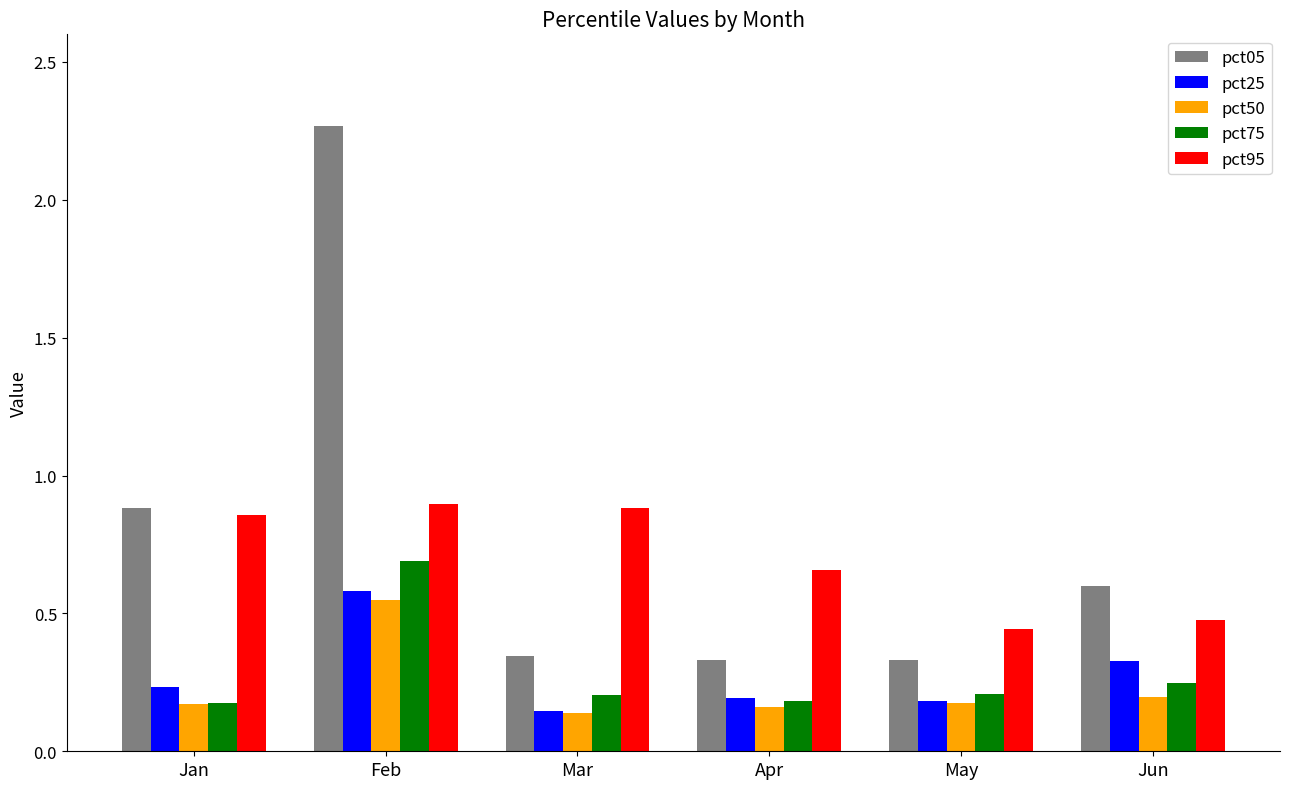

Is the value of pct75 at Mar greater than the value of pct50 at Feb?

No